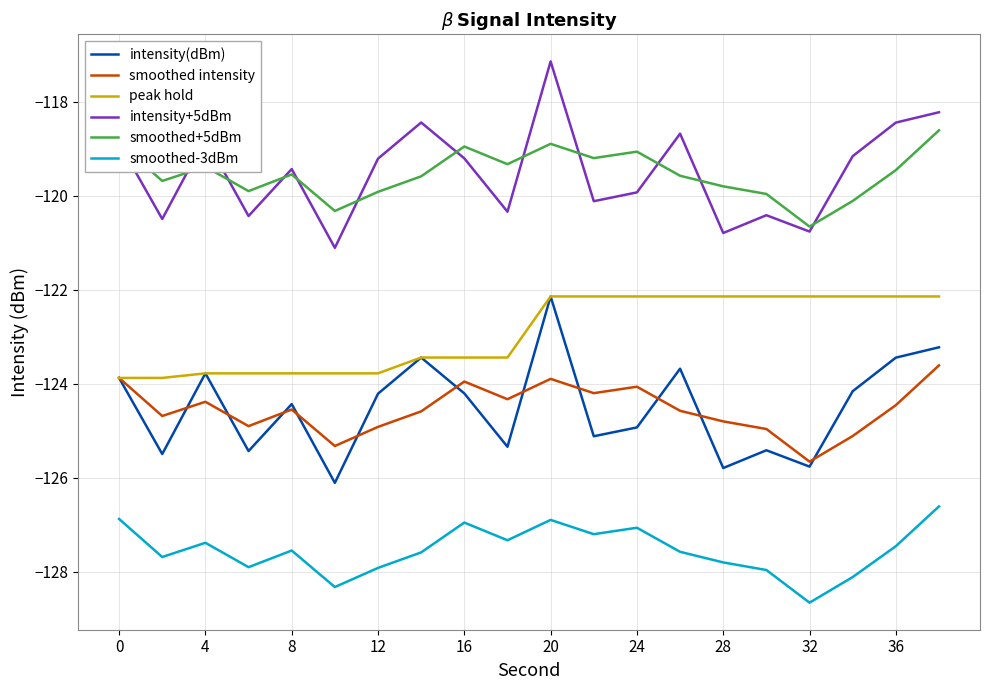

In intensity+5dBm, how many points are lower than both neighbors (excluding endpoints)?

7